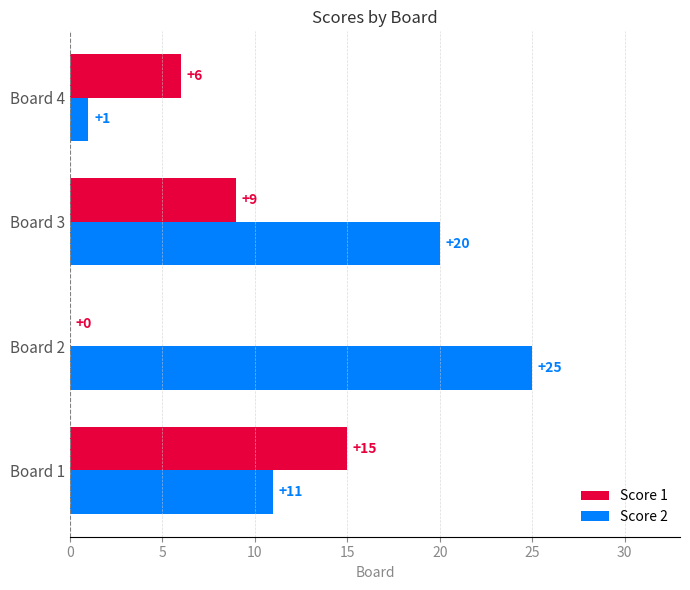

The Score 2 series shows 25 at Board 2. True or false?

True